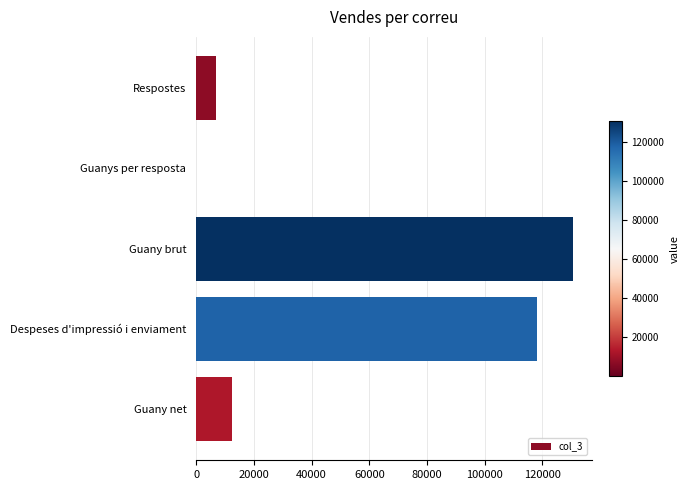

What is the sum of all values?

268144